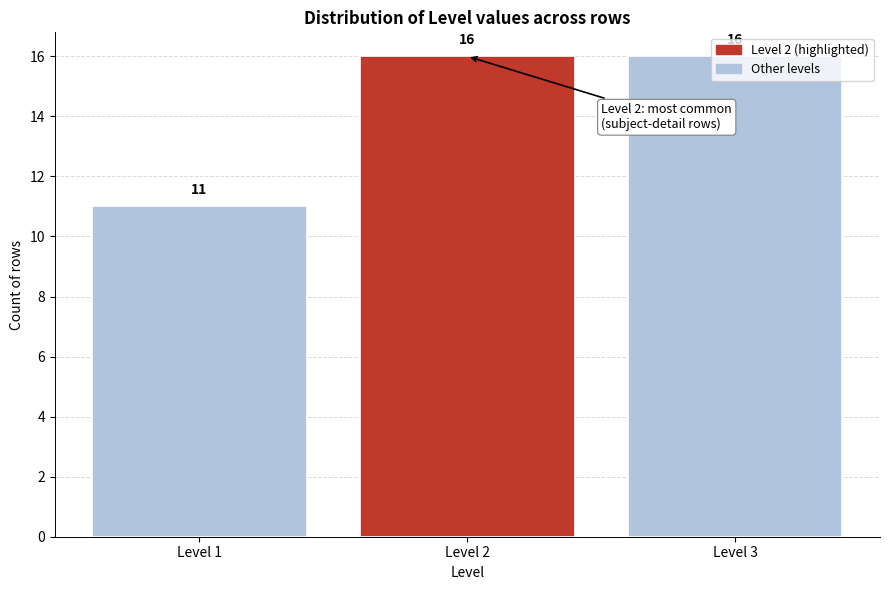

Read the value at Level 3.

16